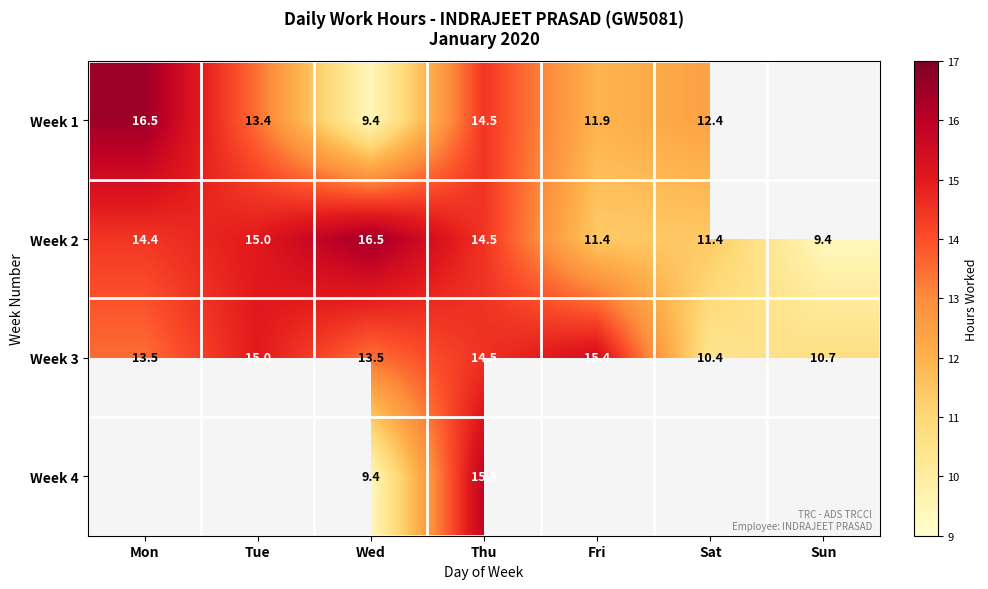

Between Fri and Wed, which is larger?

Fri